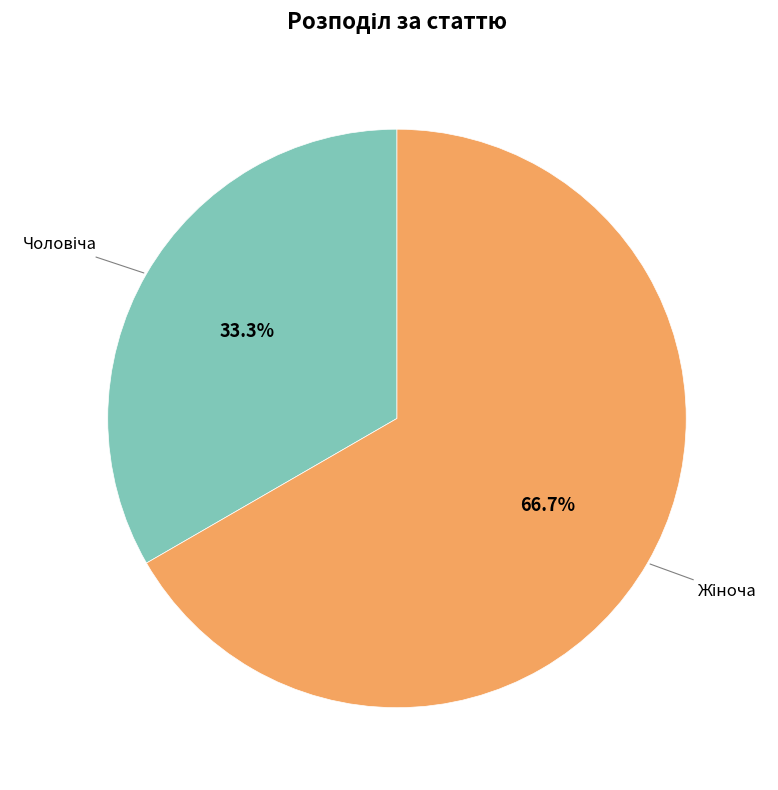

Does any single category account for the majority?

Yes